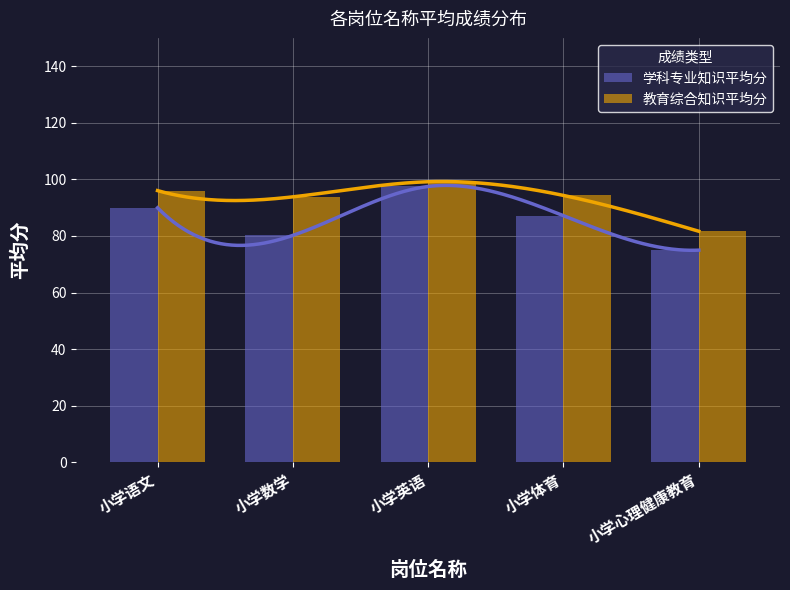

What is the lowest value of the 教育综合知识平均分 series?

81.7